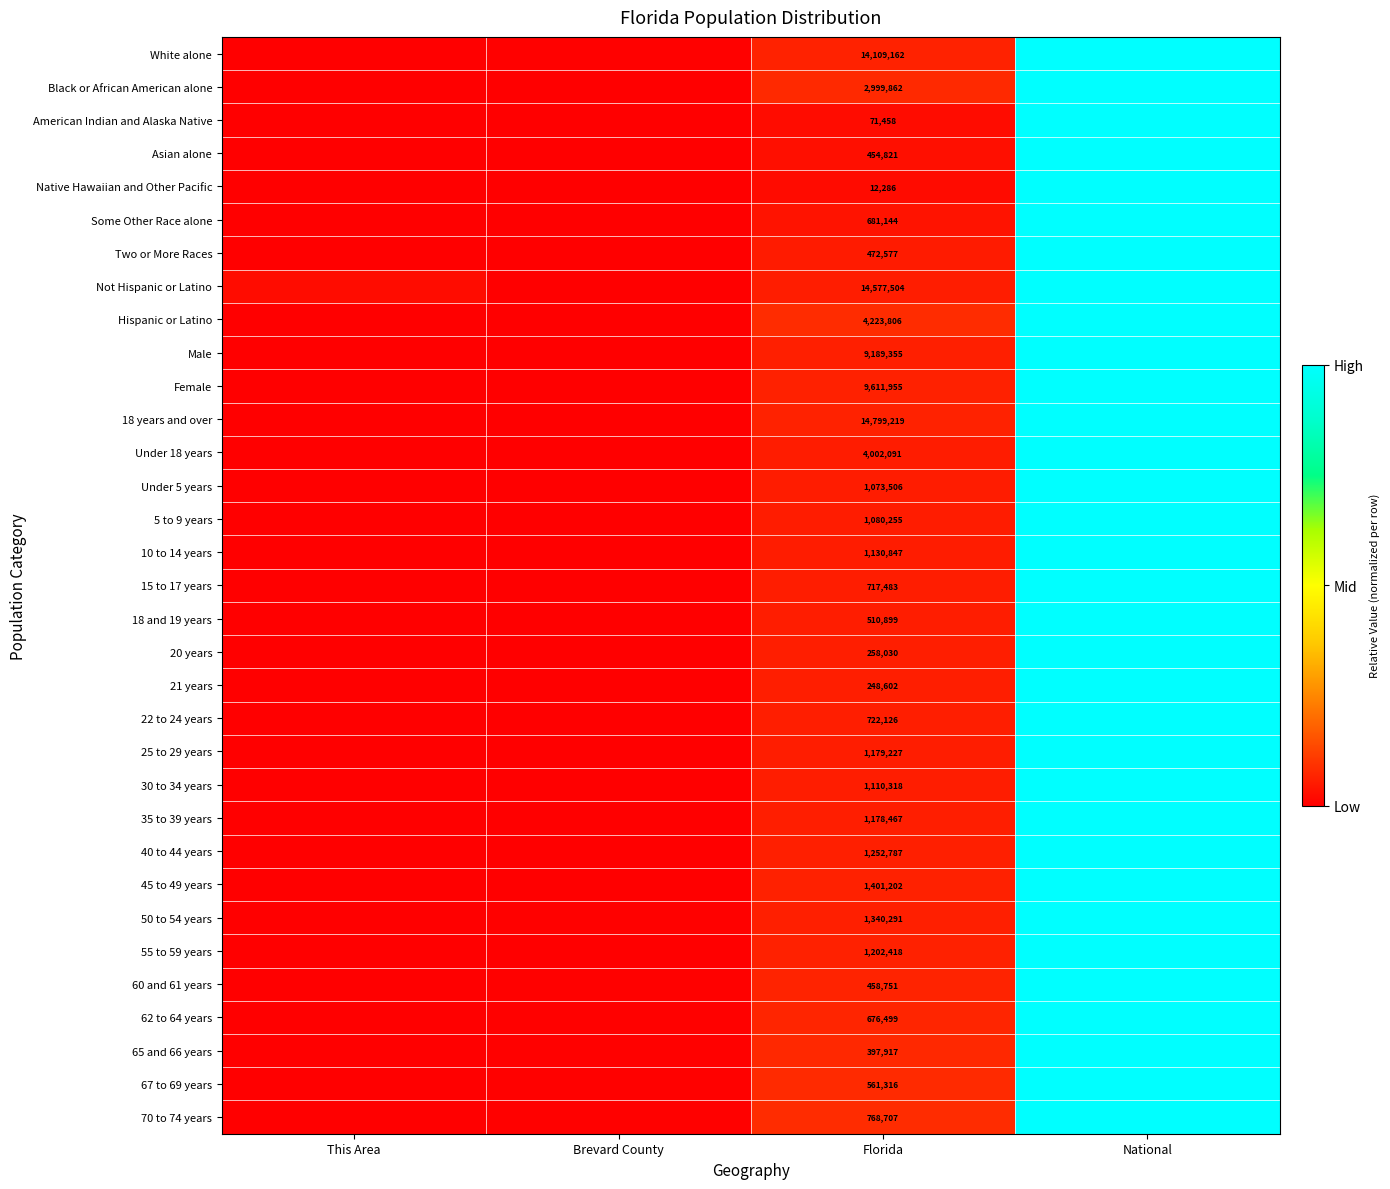

What is the sum of the Not Hispanic or Latino values at National and This Area?

1.0